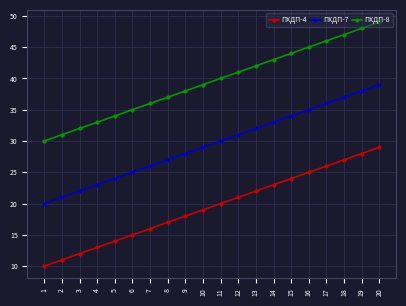

Reading left to right, list all the values displayed in this chart.

ПХДП-4: 1=10	2=11	3=12	4=13	5=14	6=15	7=16	8=17	9=18	10=19	11=20	12=21	13=22	14=23	15=24	16=25	17=26	18=27	19=28	20=29
ПХДП-7: 1=20	2=21	3=22	4=23	5=24	6=25	7=26	8=27	9=28	10=29	11=30	12=31	13=32	14=33	15=34	16=35	17=36	18=37	19=38	20=39
ПХДП-8: 1=30	2=31	3=32	4=33	5=34	6=35	7=36	8=37	9=38	10=39	11=40	12=41	13=42	14=43	15=44	16=45	17=46	18=47	19=48	20=49